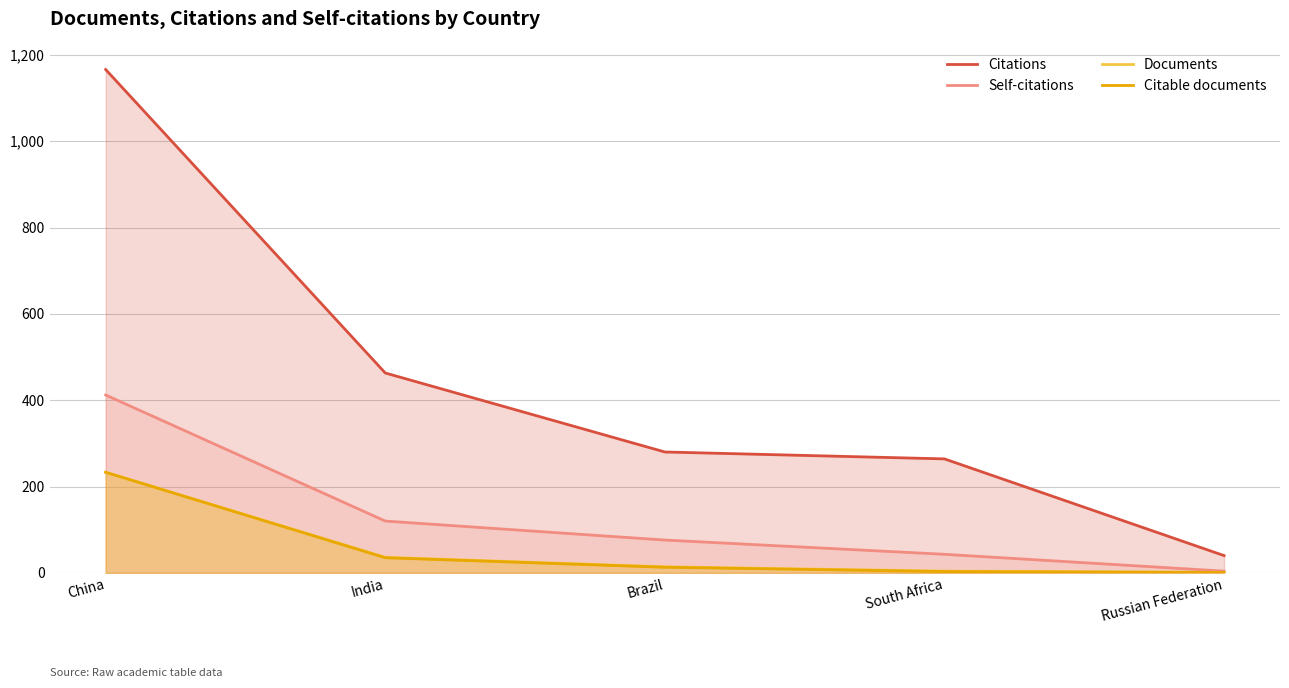

True or false: Citable documents and Self-citations intersect in this chart.

False